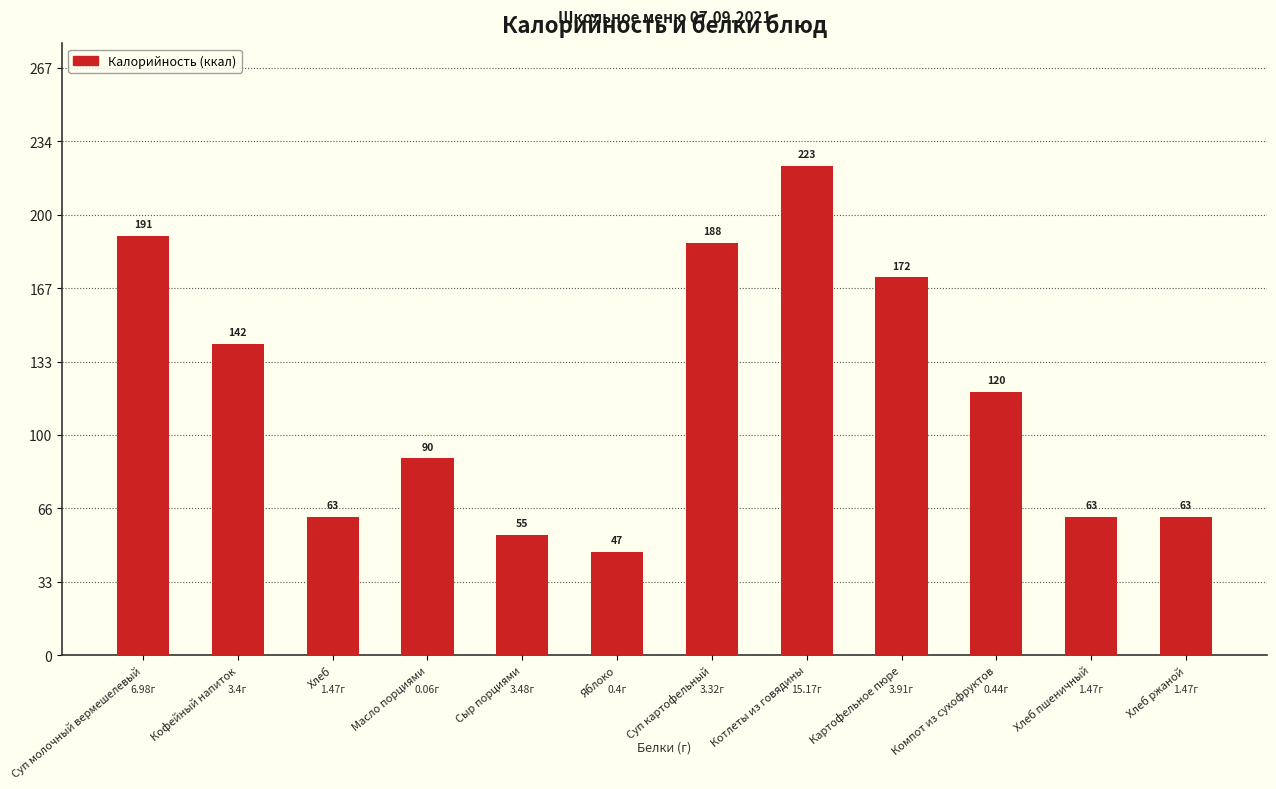

What is the label of the 7th bar from the right?

Яблоко